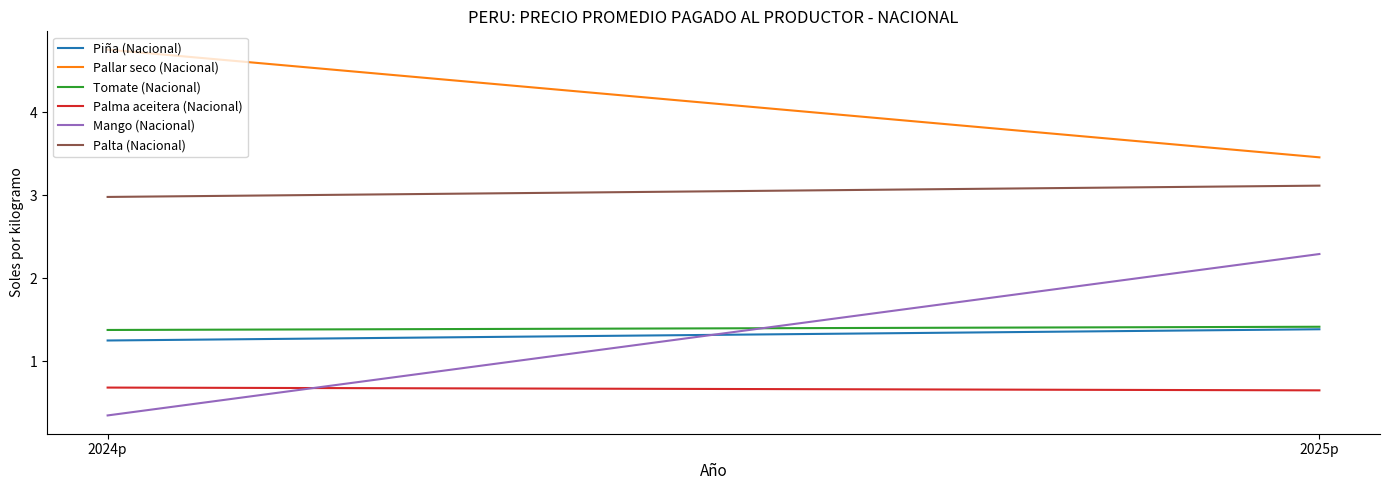

Between 2024p and 2025p, which is larger?

2025p